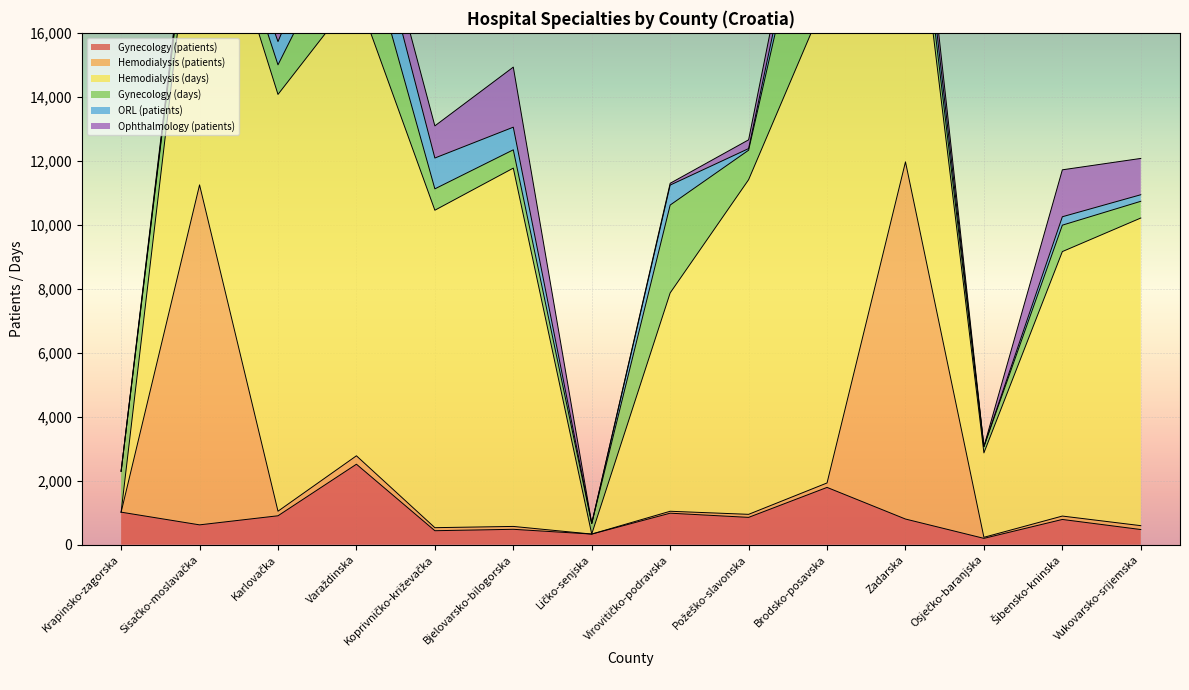

Rank the series at Krapinsko-zagorska from highest to lowest value.

Gynecology (days), Gynecology (patients), Hemodialysis (patients), Hemodialysis (days), ORL (patients), Ophthalmology (patients)